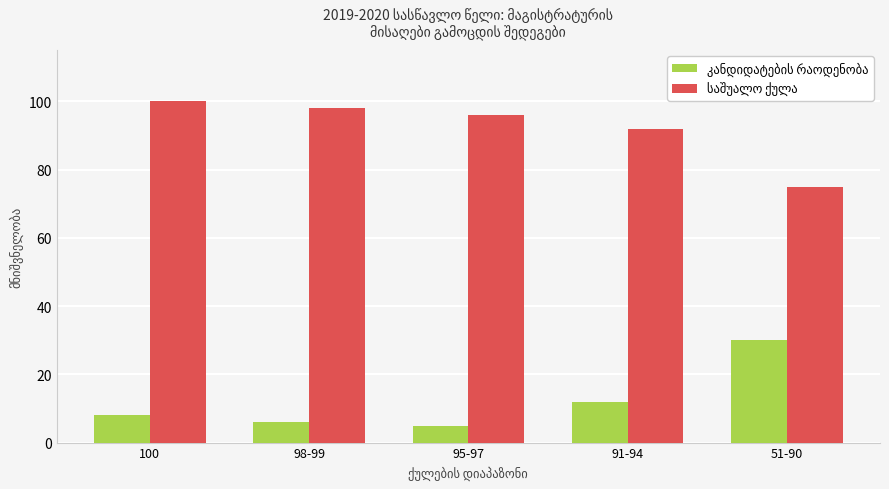

What is the label of the 2nd bar from the left?

98-99